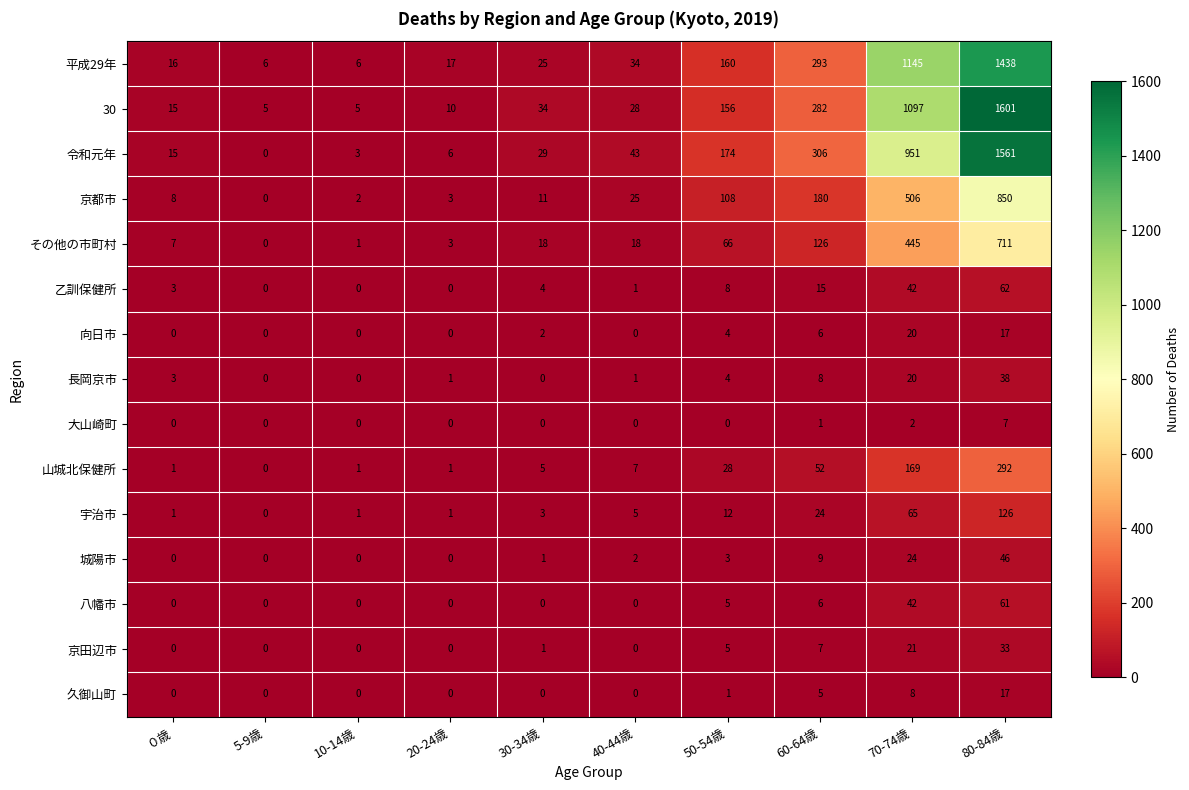

What is the difference between the maximum and second lowest values in the 城陽市 series?

46